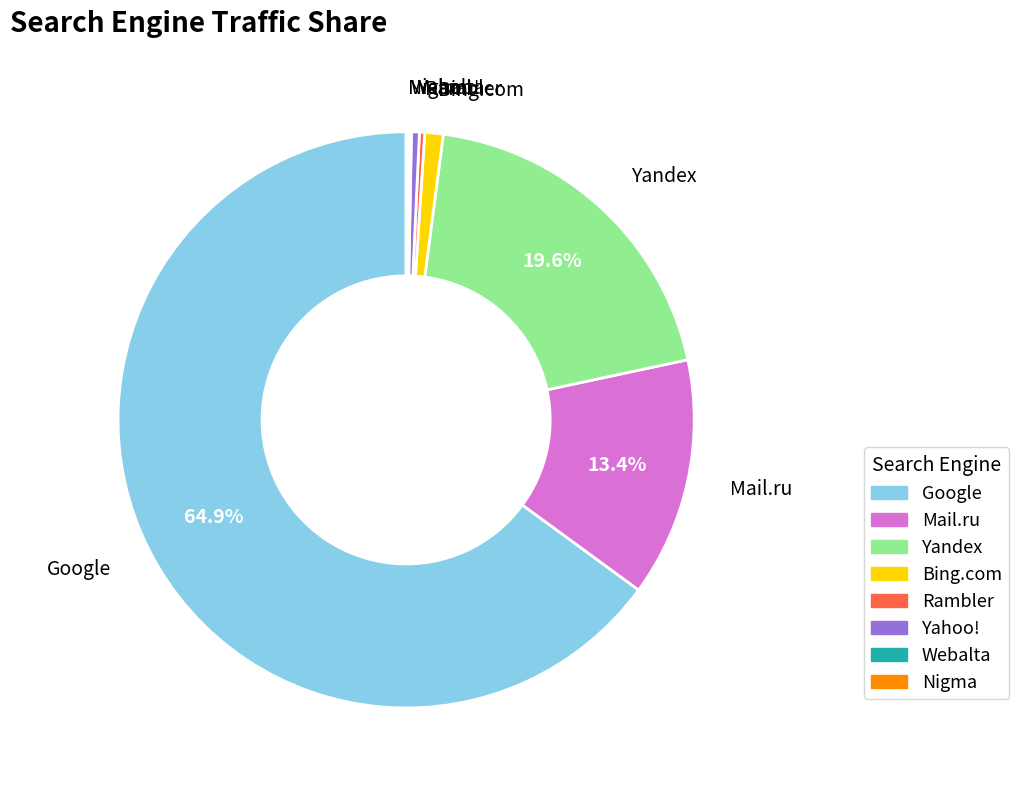

Is there a majority slice in this chart?

Yes